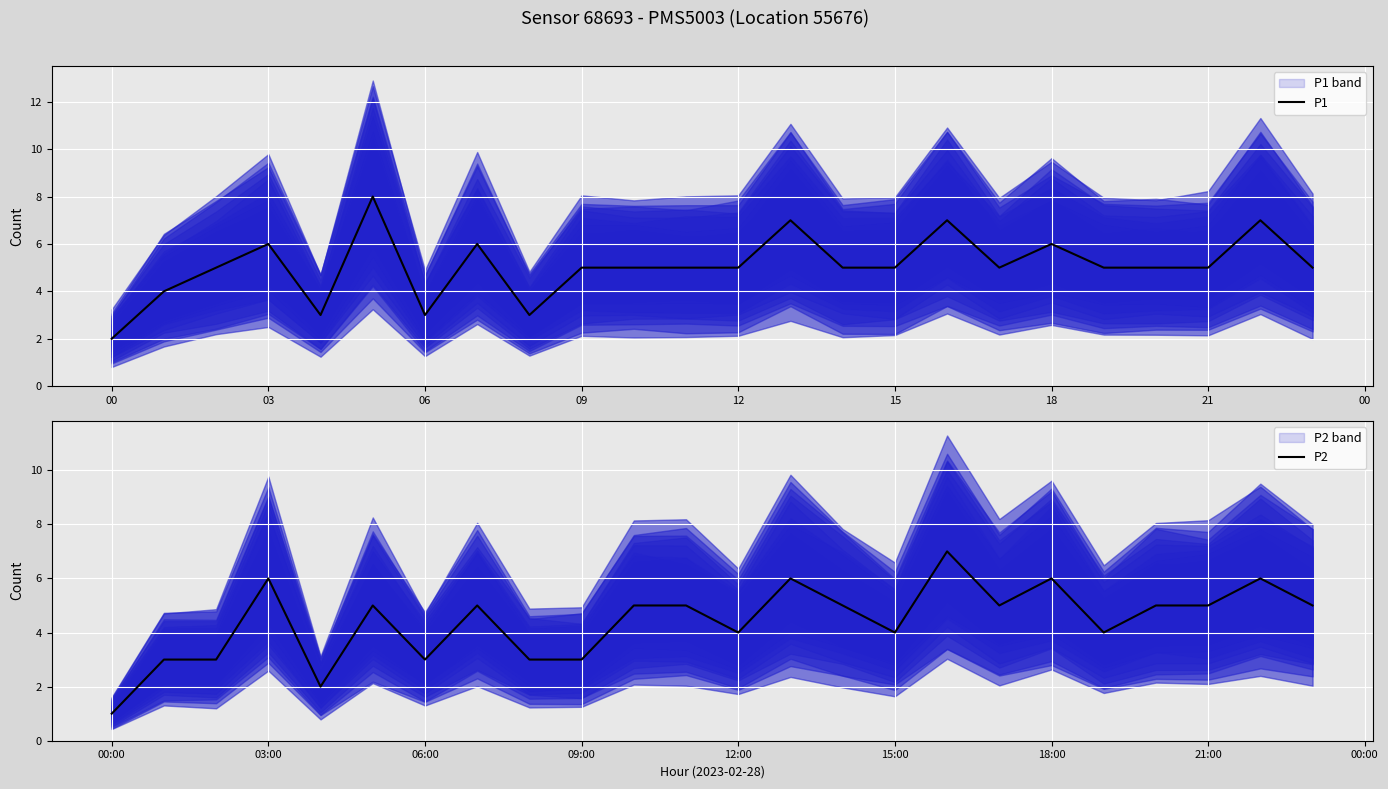

How many data points in P1 are above 5?

7